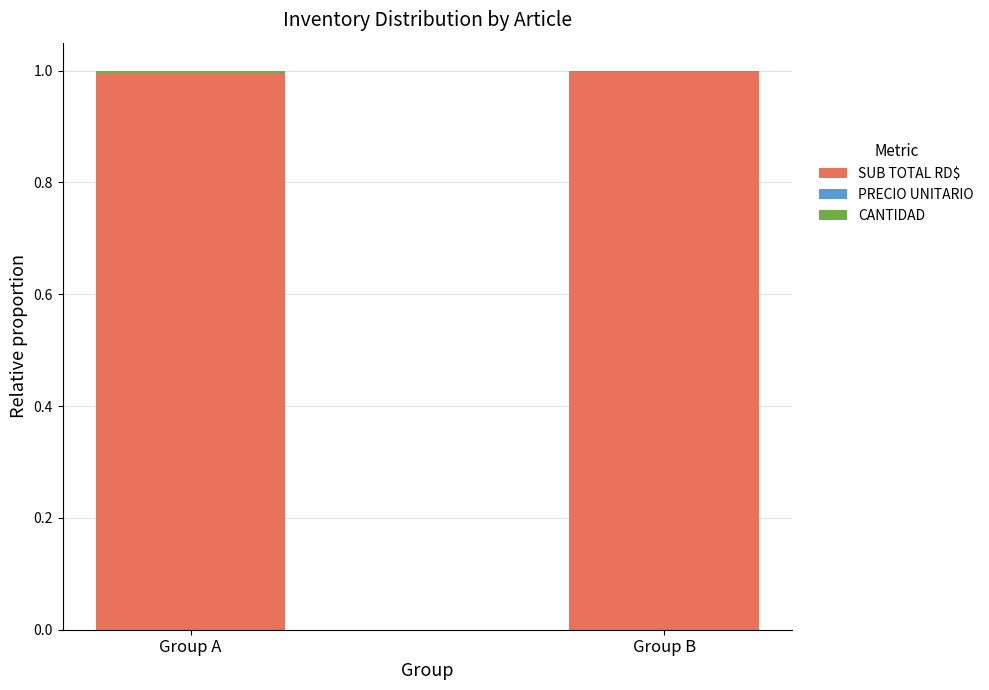

Is it true that SUB TOTAL RD$ equals 1.0 at Group B?

True